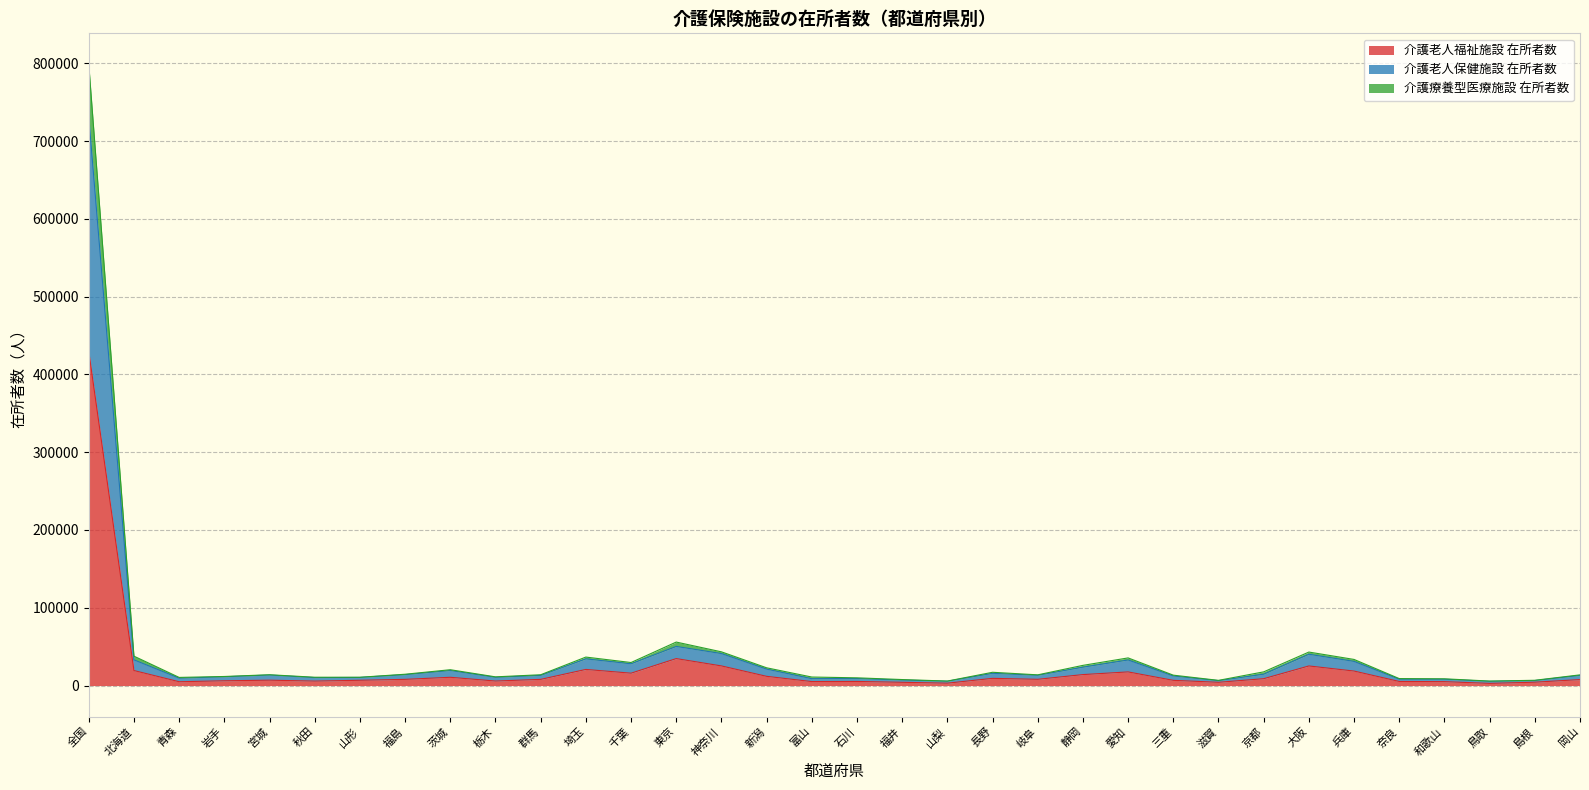

Where does the 介護老人保健施設 在所者数 series first go above 13217?

全国